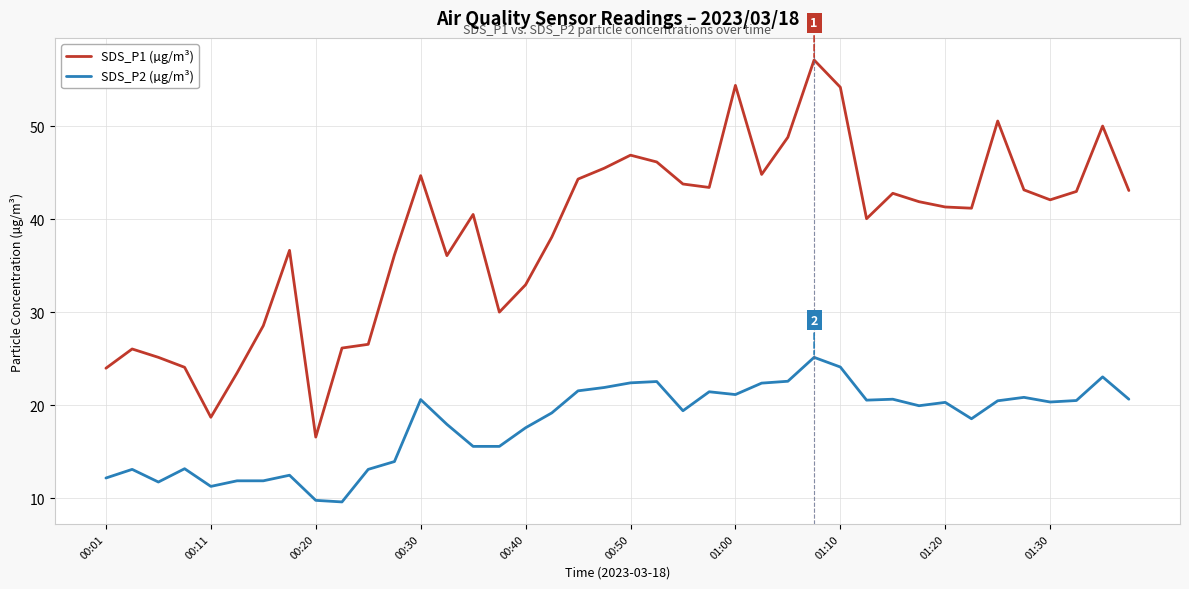

How many lines are shown in the chart?

2